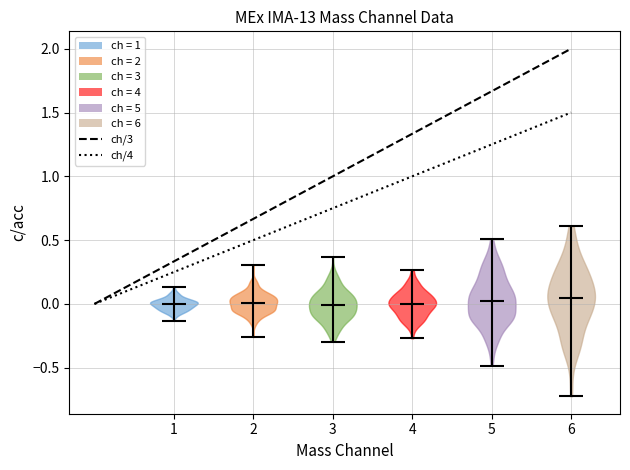

Reading left to right, read every violin against the y-axis: where its median line is, and the lowest and highest points it reaches. The values are not printed on the chart, so give them approximately, as read against the axis.

1: median line 0.00, lowest point -0.15, highest point 0.15
2: median line 0.00, lowest point -0.25, highest point 0.30
3: median line 0.00, lowest point -0.30, highest point 0.35
4: median line 0.00, lowest point -0.25, highest point 0.25
5: median line 0.05, lowest point -0.50, highest point 0.50
6: median line 0.05, lowest point -0.70, highest point 0.60